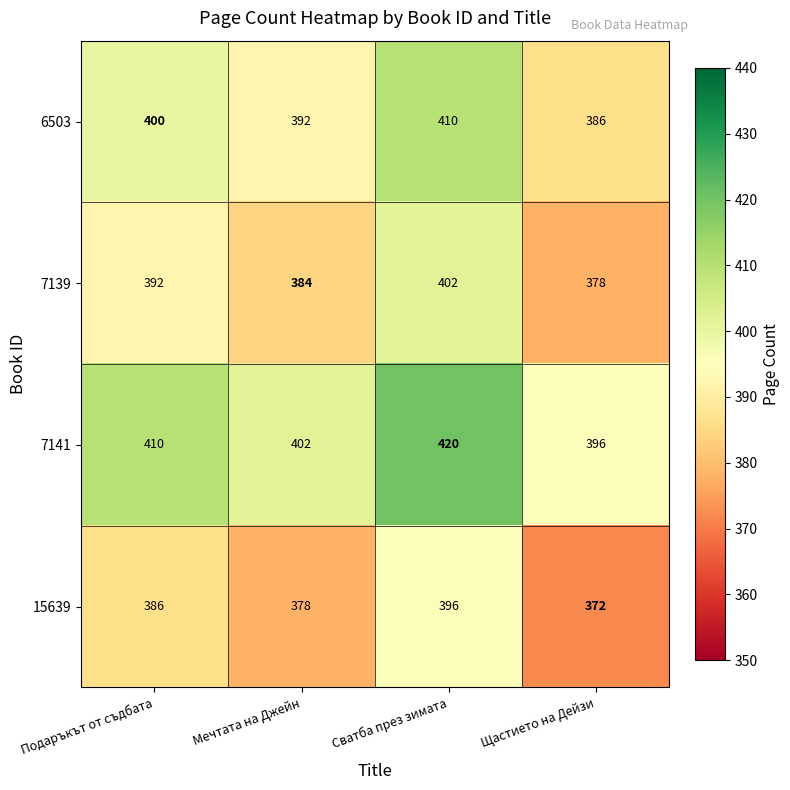

Rank the series by their average value, from lowest to highest.

15639, 7139, 6503, 7141